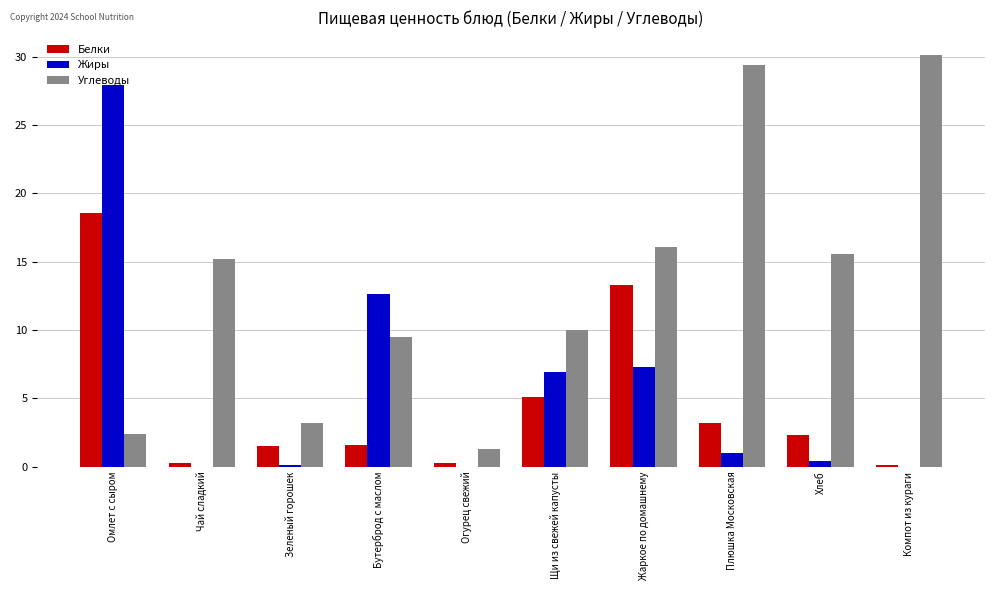

Which category has the highest value in the Белки series?

Омлет с сыром